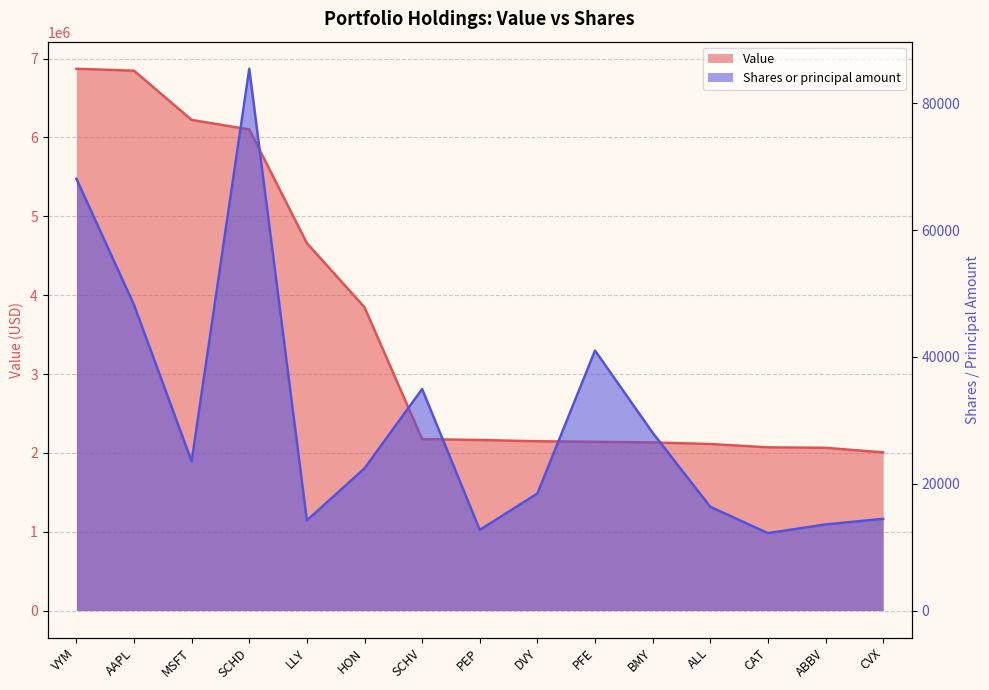

Reading left to right, transcribe all the data shown in this chart.

Value: VYM=6871000	AAPL=6846000	MSFT=6222000	SCHD=6101000	LLY=4659000	HON=3846000	SCHV=2174000	PEP=2163000	DVY=2147000	PFE=2140000	BMY=2132000	ALL=2112000	CAT=2070000	ABBV=2064000	CVX=2006000
Shares or principal amount: VYM=68088	AAPL=48210	MSFT=23531	SCHD=85439	LLY=14213	HON=22422	SCHV=34937	PEP=12716	DVY=18455	PFE=40998	BMY=28036	ALL=16365	CAT=12207	ABBV=13581	CVX=14462